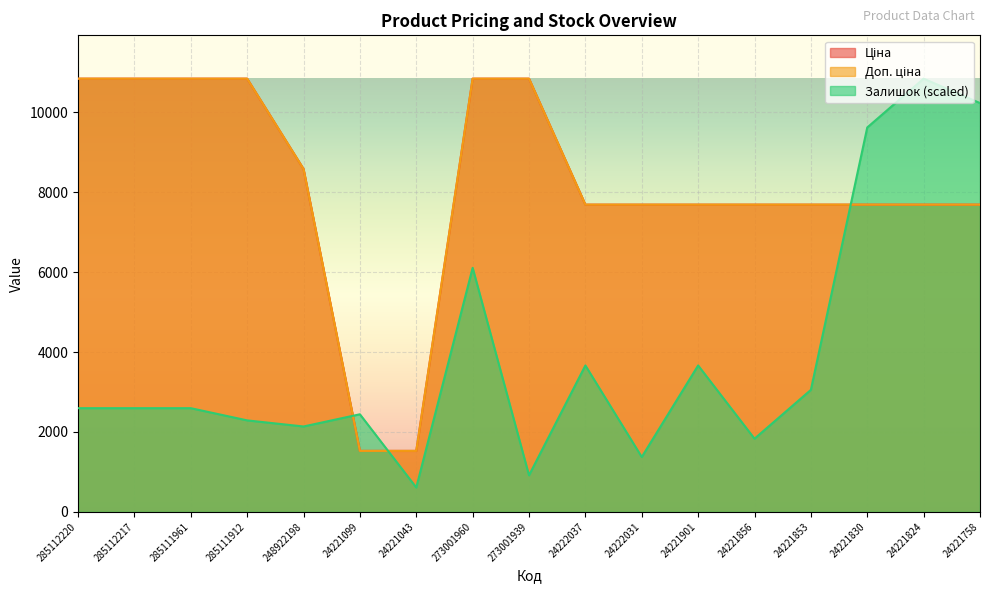

How many lines are shown in the chart?

3